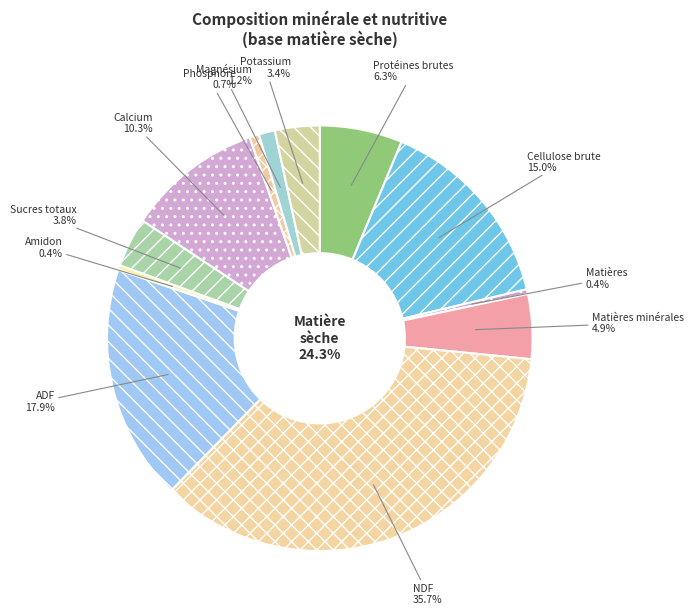

How much of the chart is everything except Matières minérales?

95.1%